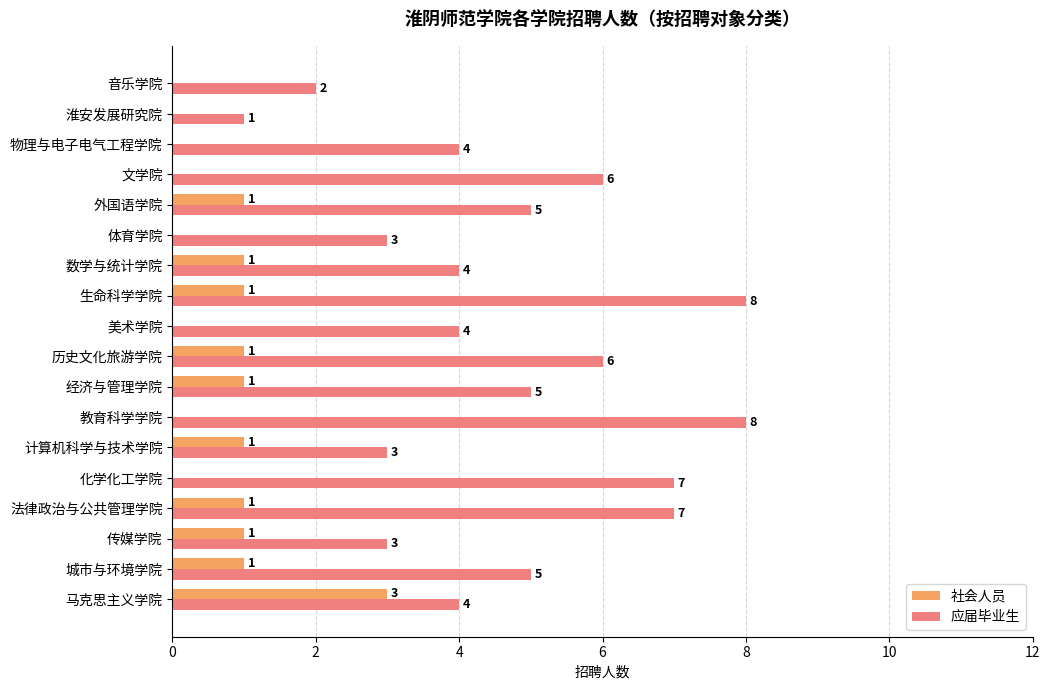

What is the sum of all 社会人员 values?

12